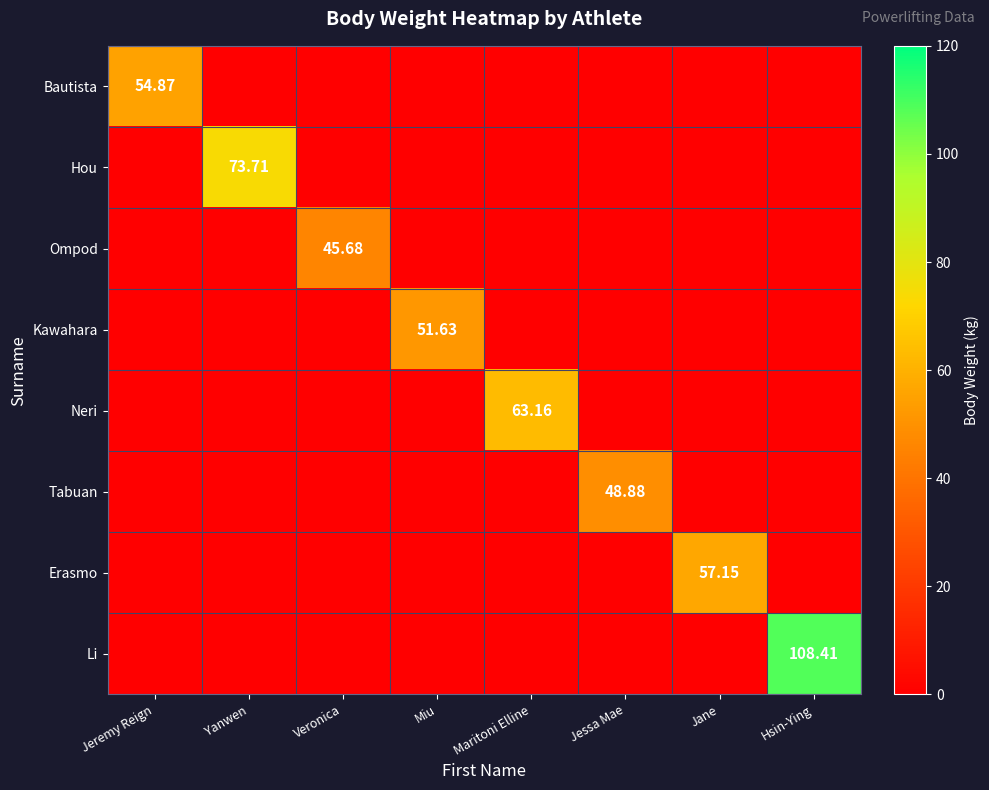

What is the sum of the Neri values at Maritoni Elline and Jessa Mae?

63.2